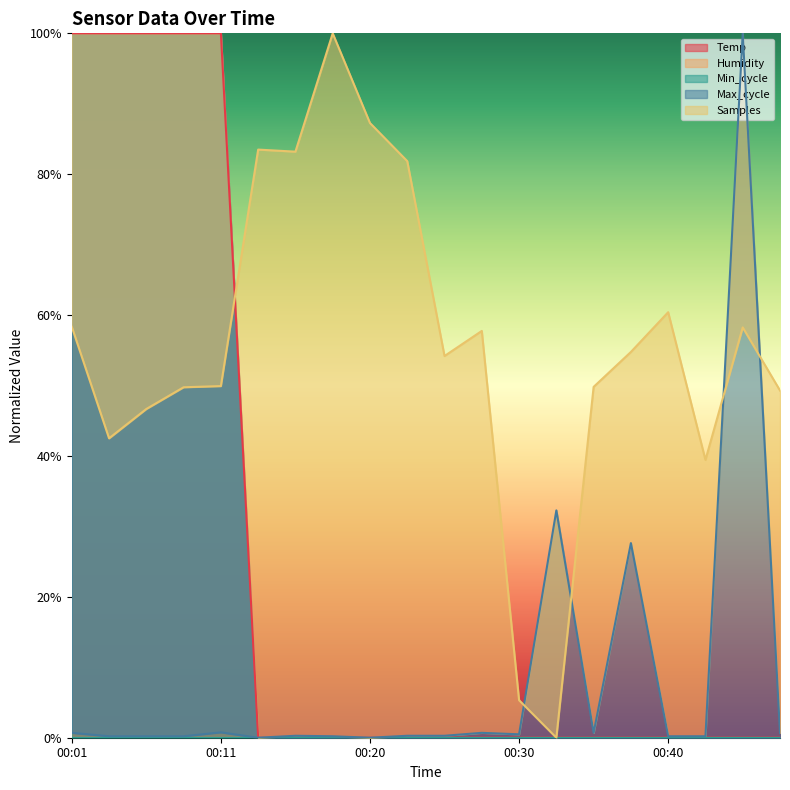

True or false: Temp has a value of 0.4 at 00:15.

False